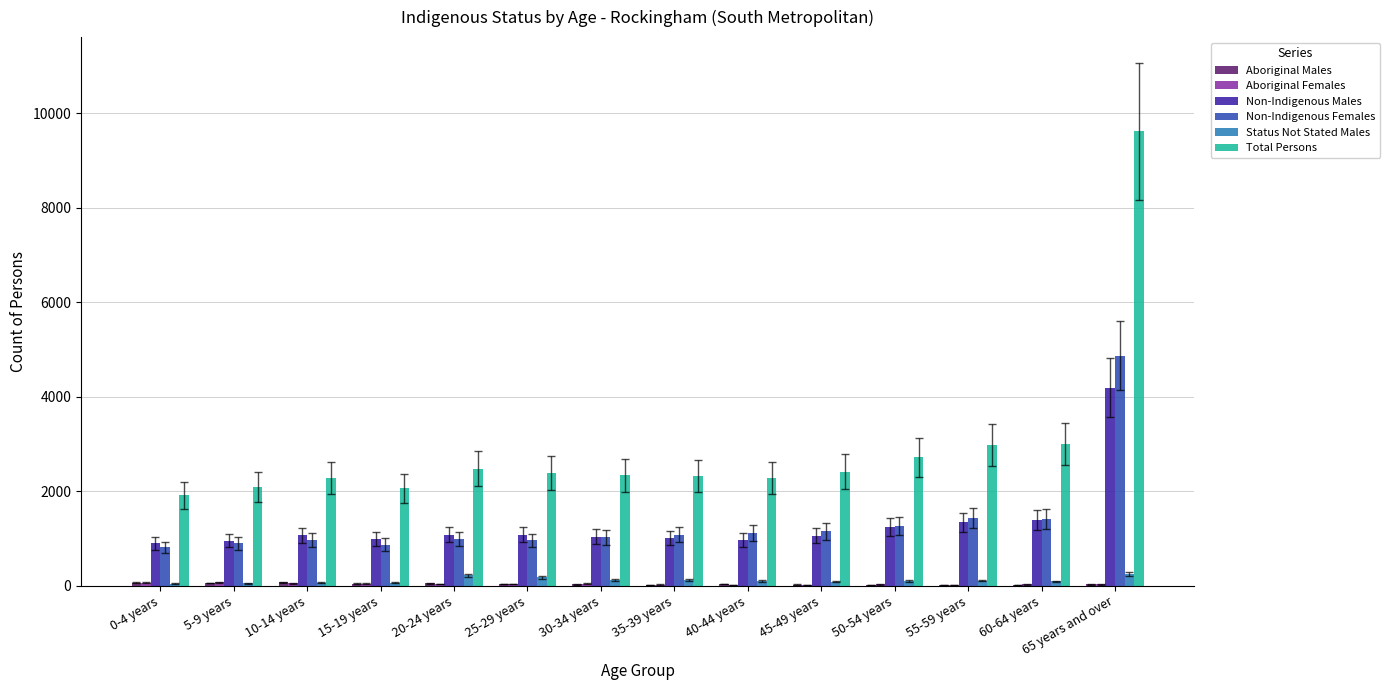

Does the chart contain stacked bars?

No